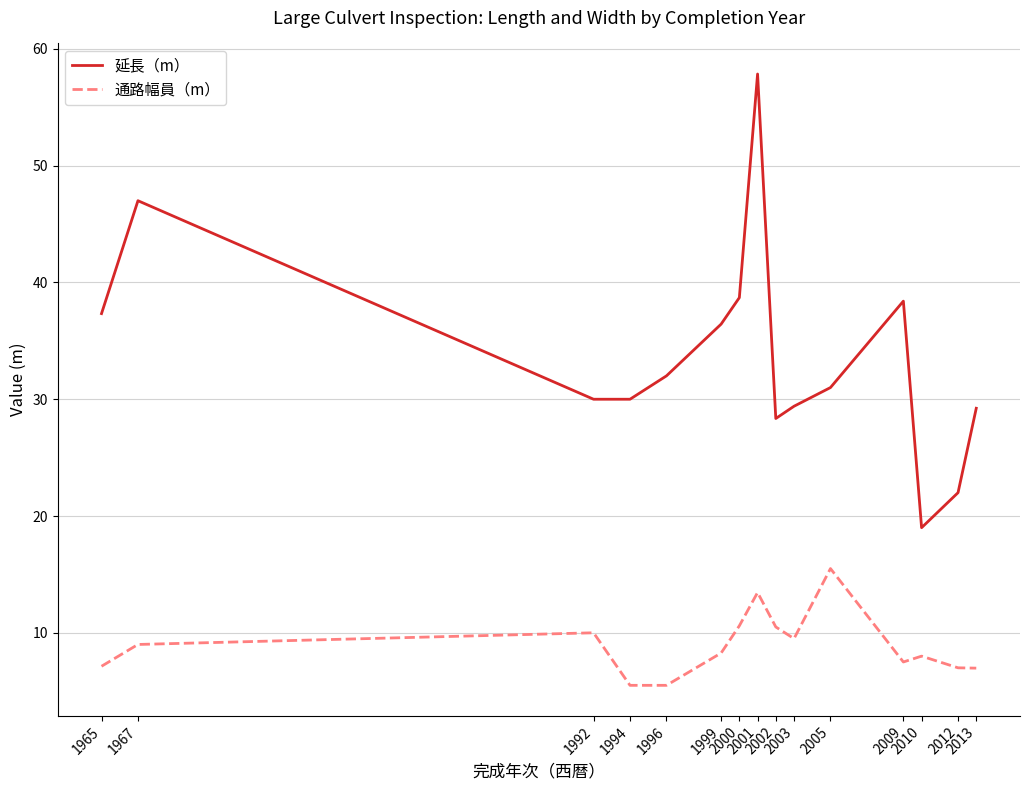

Rank the series at 2003 from highest to lowest value.

延長（m）, 通路幅員（m）